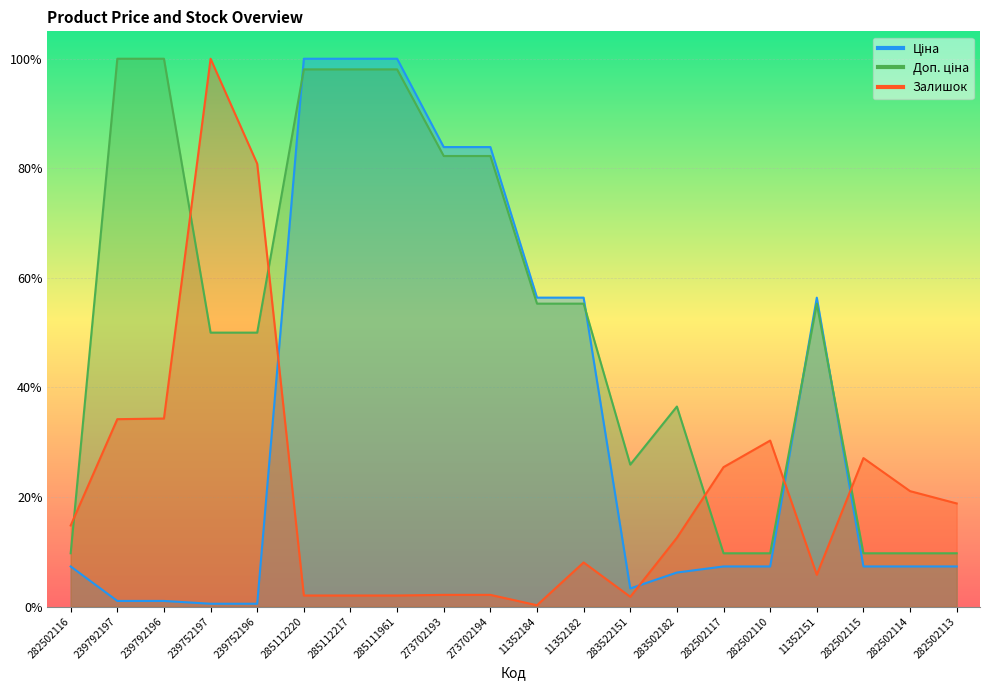

What is the average value of the Ціна series?

0.3